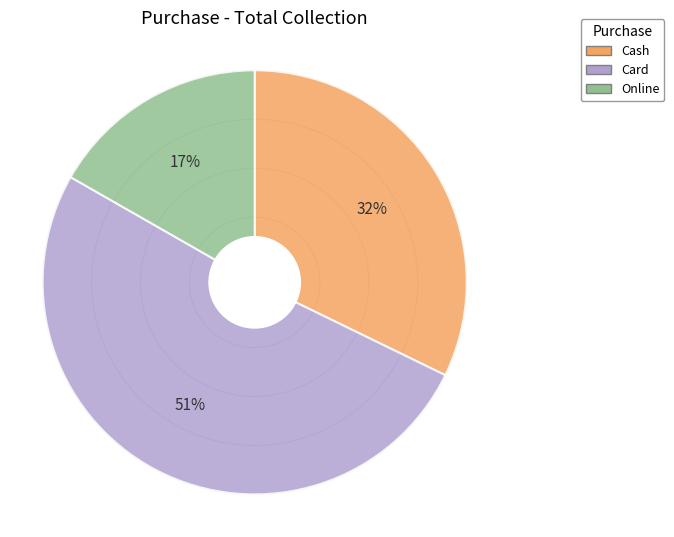

Is the sum of Cash and Card greater than half?

Yes